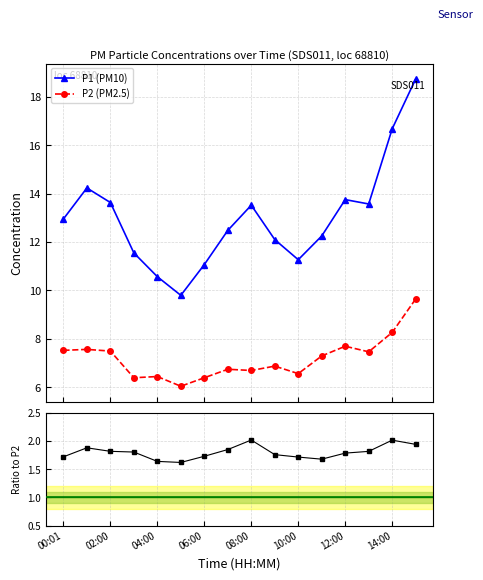

What is the value of the P1 (PM10) point at the 3rd from the left?

13.6